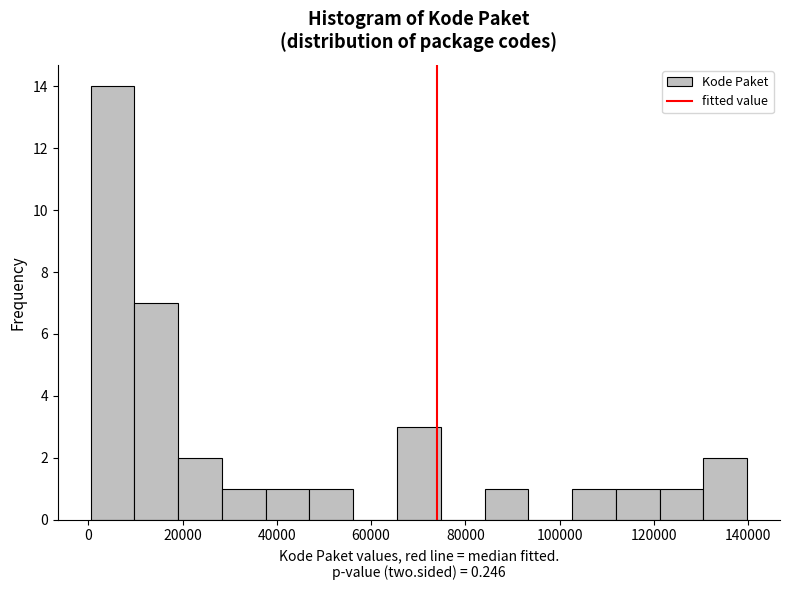

Which range on the x-axis has the tallest bar?

0 to 10000